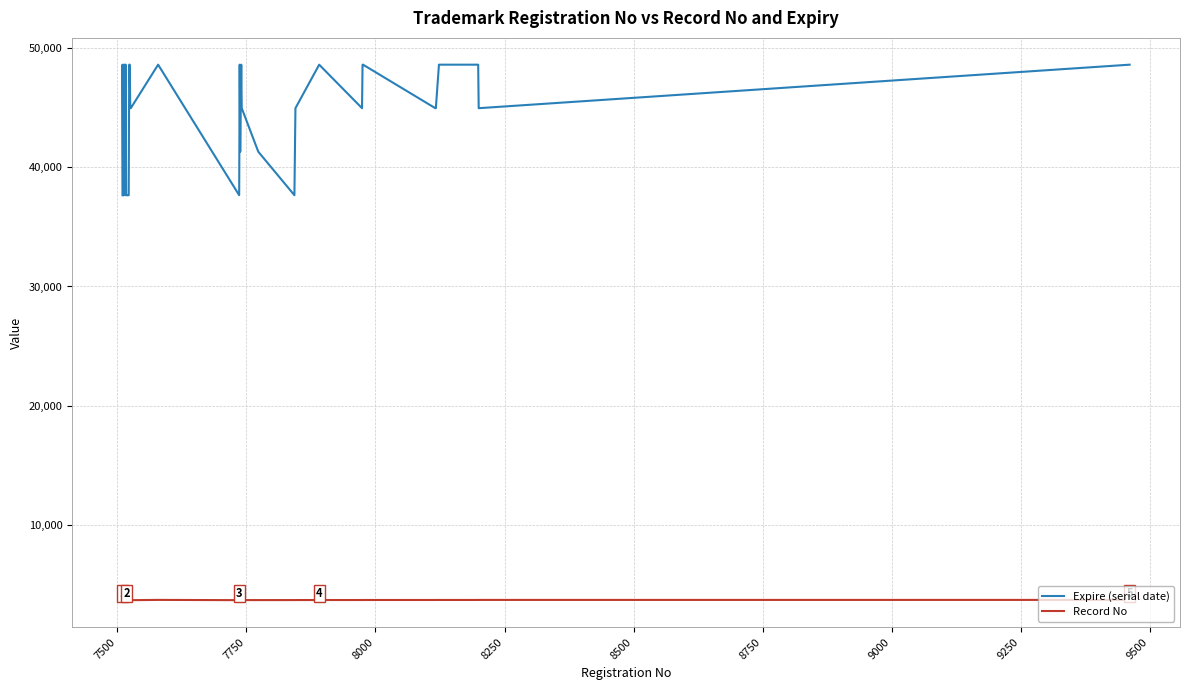

True or false: Record No and Expire (serial date) intersect in this chart.

False